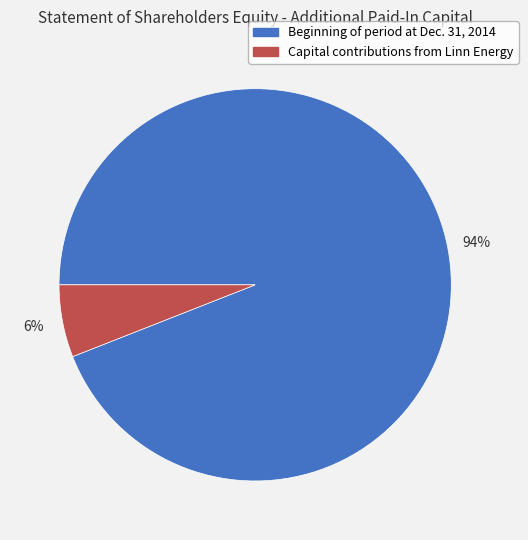

Count the number of slices in the pie.

2